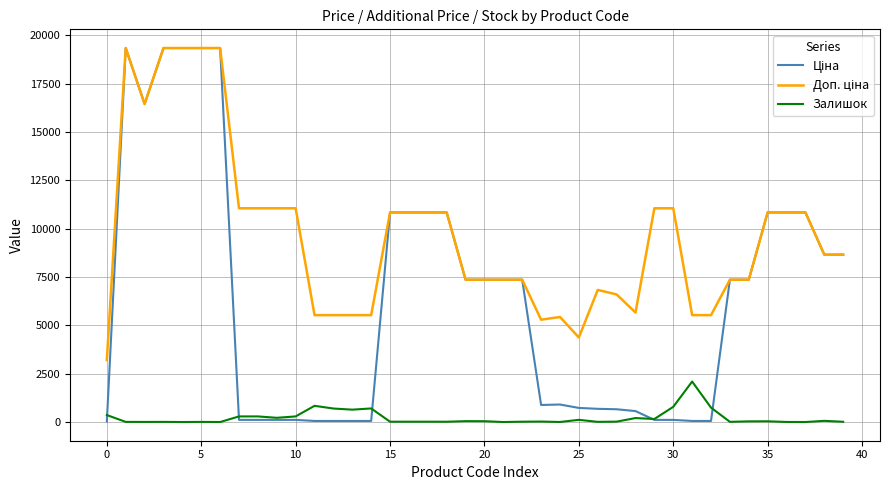

True or false: Залишок and Доп. ціна cross at least once.

False